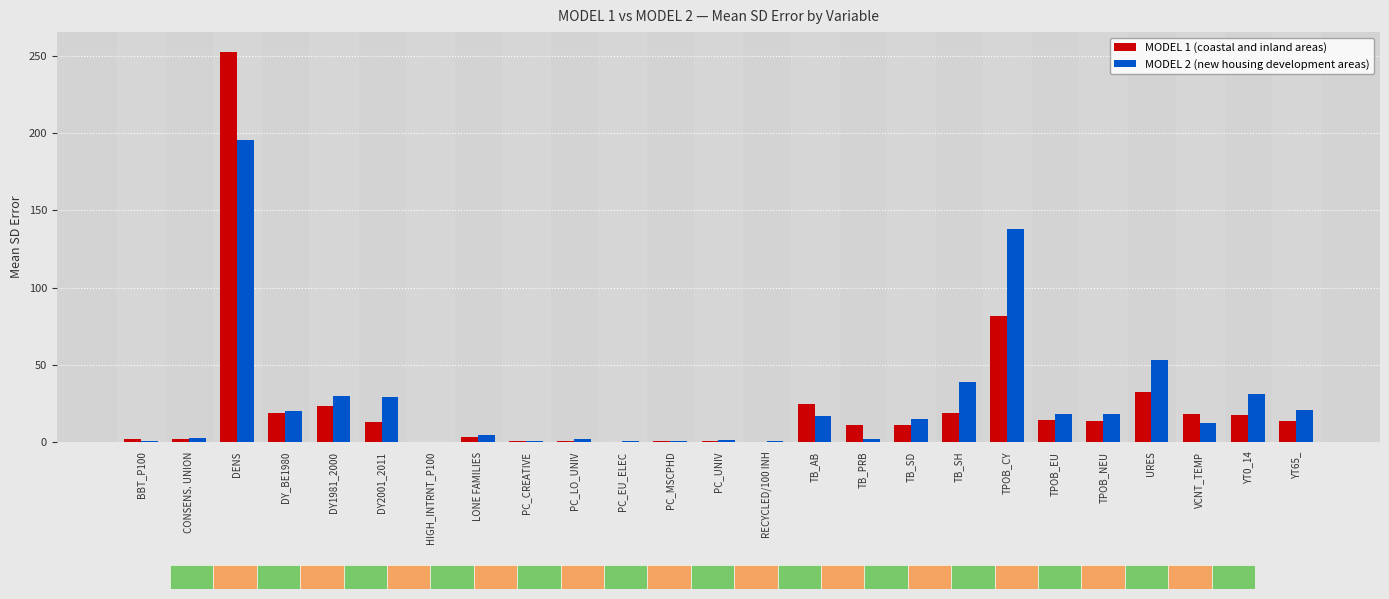

At which label does MODEL 2 (new housing development areas) reach its peak?

DENS